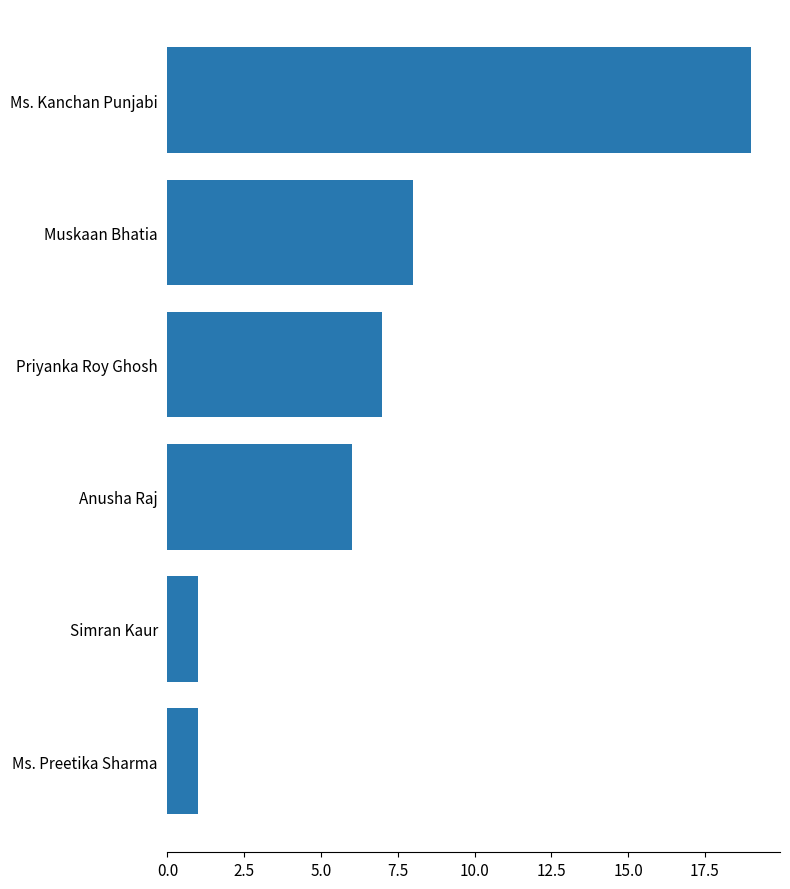

What is the smallest value displayed?

1